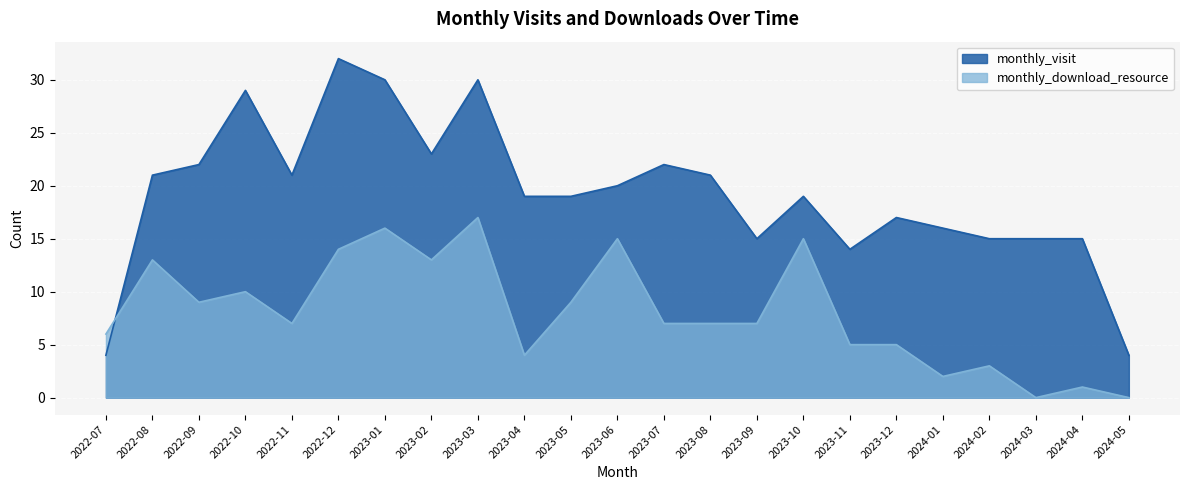

Reading left to right, extract all data points from this chart.

monthly_visit: 4	21	22	29	21	32	30	23	30	19	19	20	22	21	15	19	14	17	16	15	15	15	4
monthly_download_resource: 6	13	9	10	7	14	16	13	17	4	9	15	7	7	7	15	5	5	2	3	0	1	0